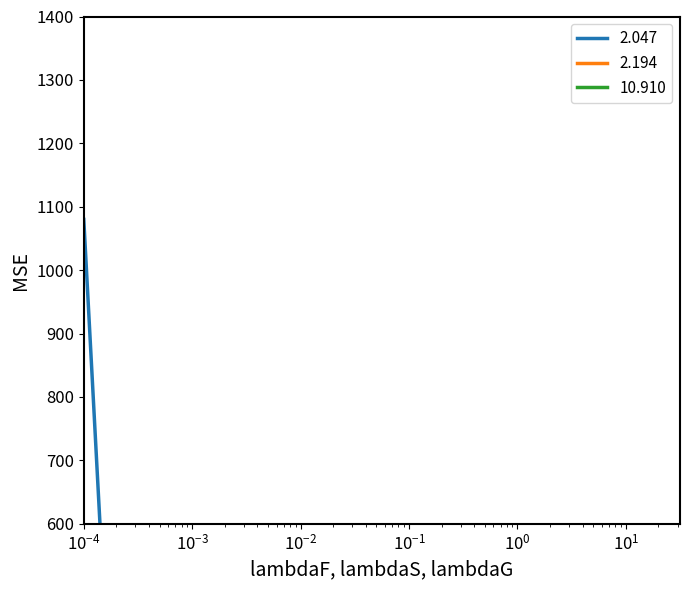

Reading left to right, transcribe all the data shown in this chart.

2.047: 1080	150	120	90	150	120	120	120	120	90	90	90	150	120	120	120	150	120	90	90
2.194: 210	150	150	150	150	150	150	270	300	270	330	300	330	360	390	360	180	240	210	180
10.910: 150	150	120	120	120	150	120	150	180	210	210	270	180	90	180	150	150	210	180	150